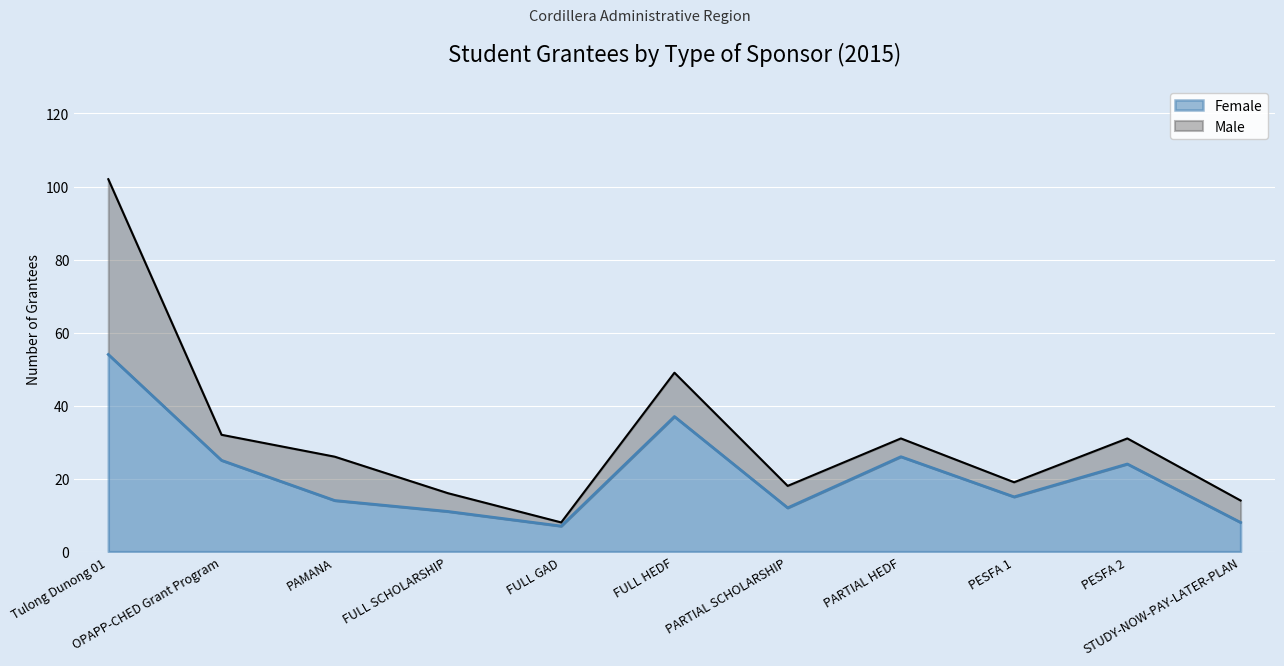

Reading left to right, transcribe all the data shown in this chart.

54	25	14	11	7	37	12	26	15	24	8